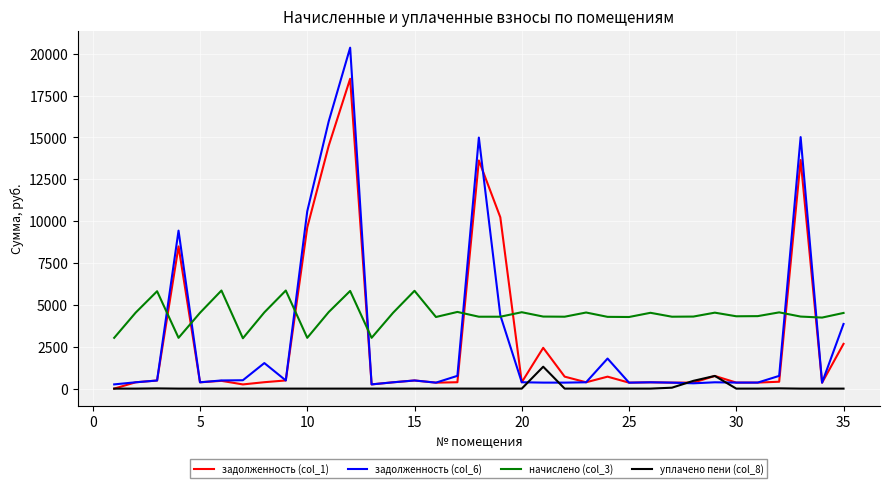

List the series in order of their peak value, lowest first.

уплачено пени (col_8), начислено (col_3), задолженность (col_1), задолженность (col_6)